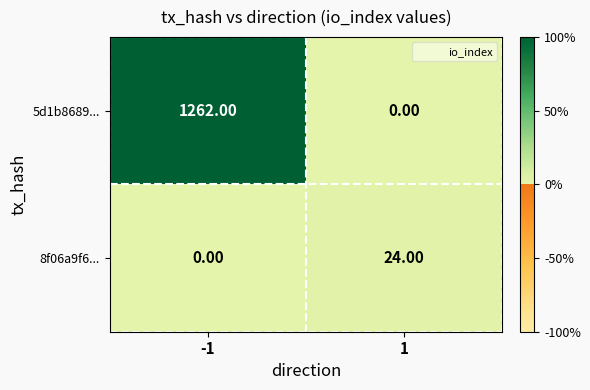

What is the average value of the 8f06a9f6... series?

12